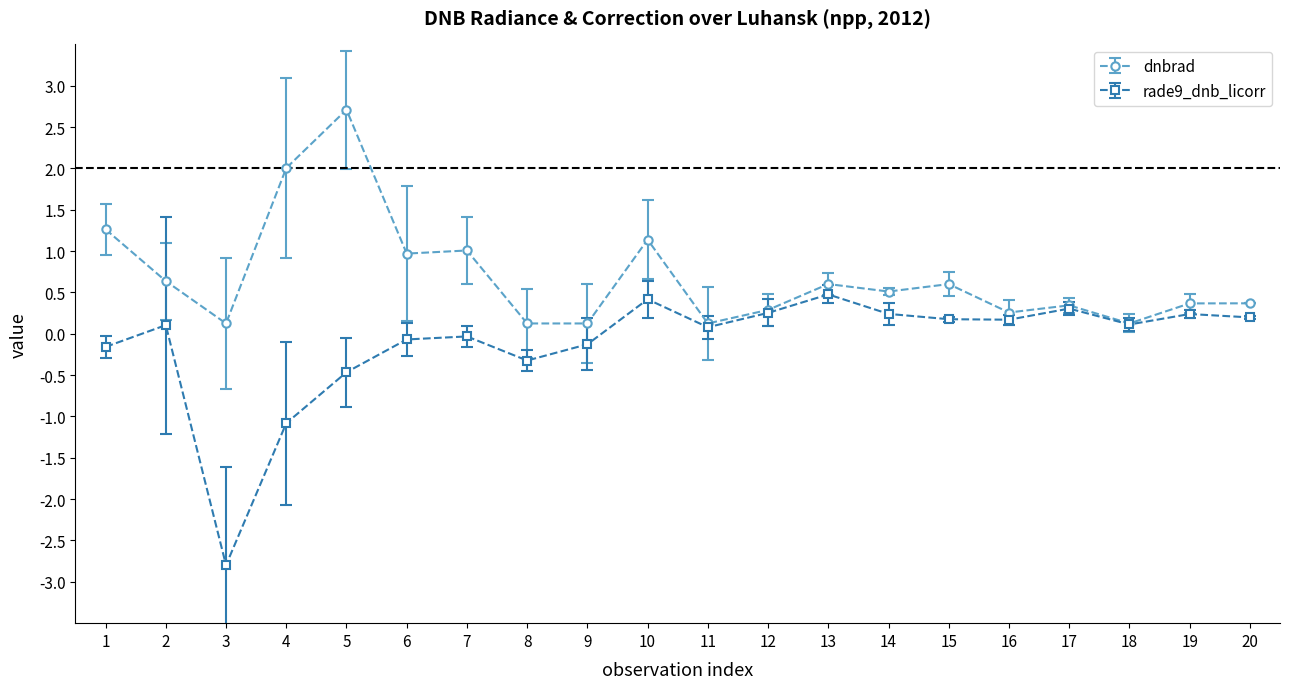

What is the lowest value of the dnbrad series?

0.1